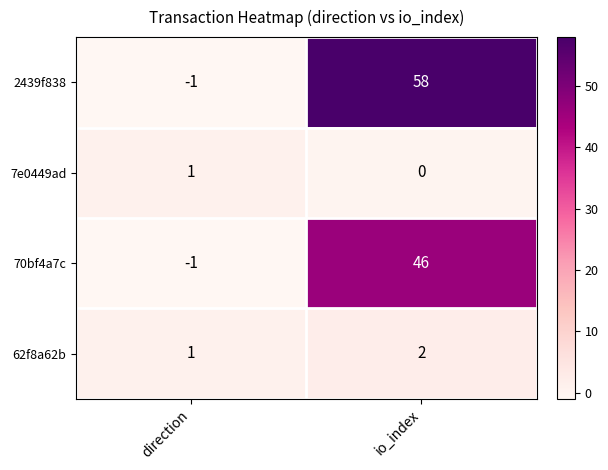

Reading left to right, extract all data points from this chart.

2439f838: direction=-1	io_index=58
7e0449ad: direction=1	io_index=0
70bf4a7c: direction=-1	io_index=46
62f8a62b: direction=1	io_index=2